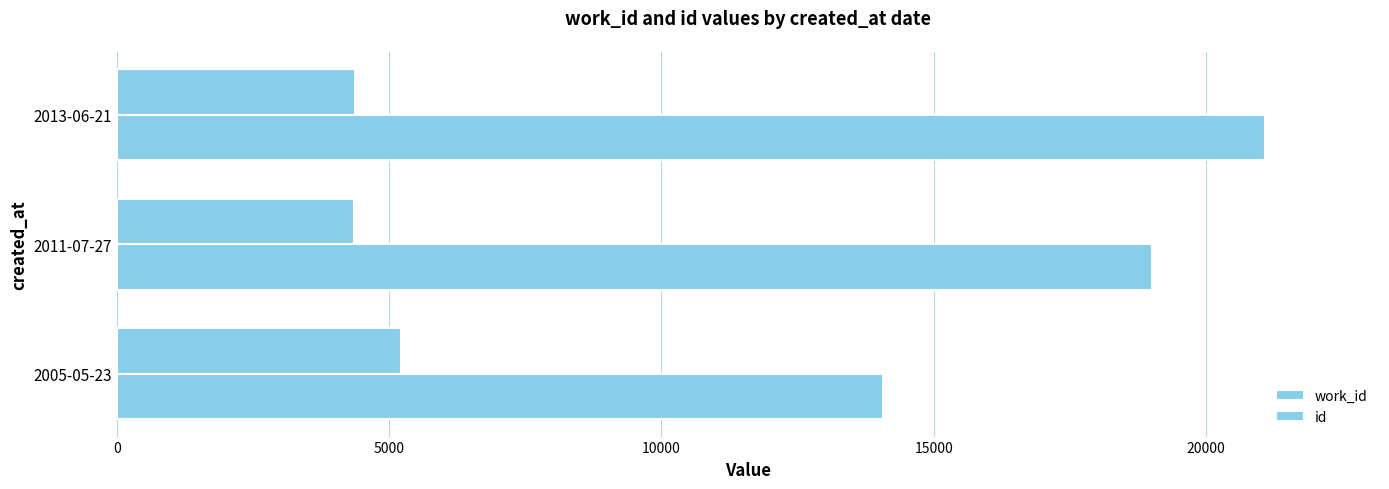

What is the value of the id bar at the 2nd from the left?

19003